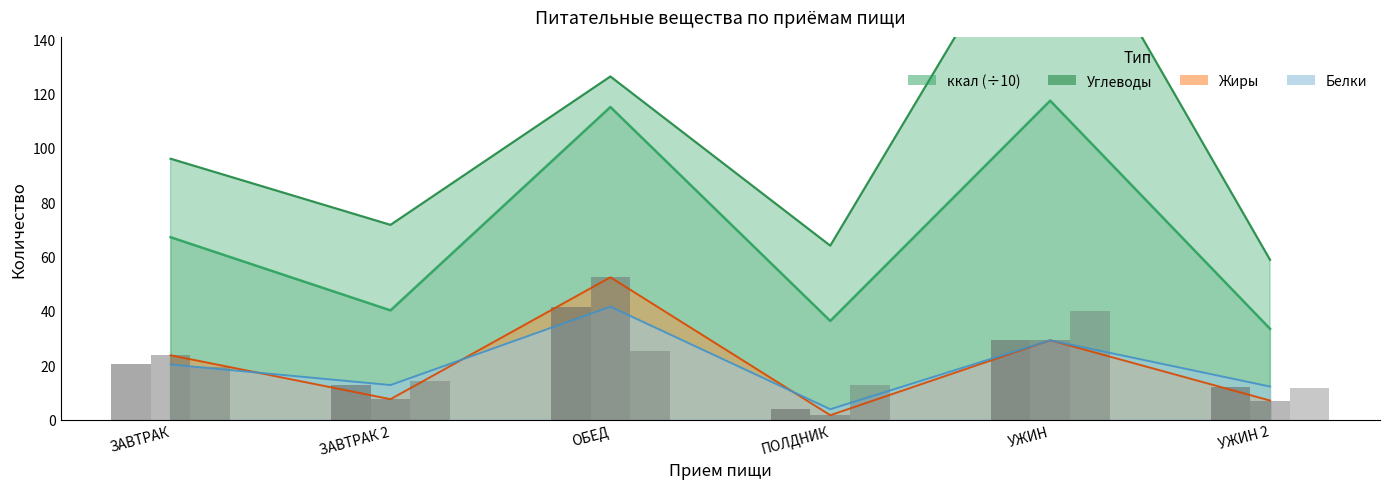

Is the value of Жиры at ПОЛДНИК greater than the value of ккал at УЖИН?

No